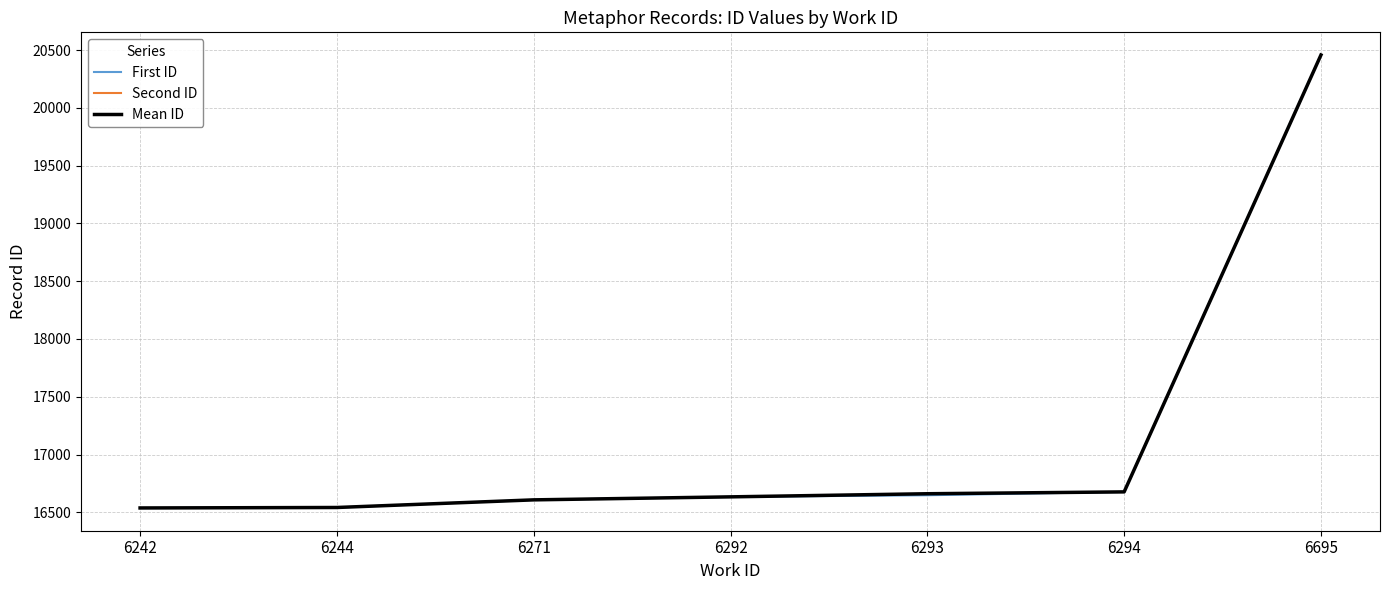

The Mean ID series shows 7339.2 at 6293. True or false?

False